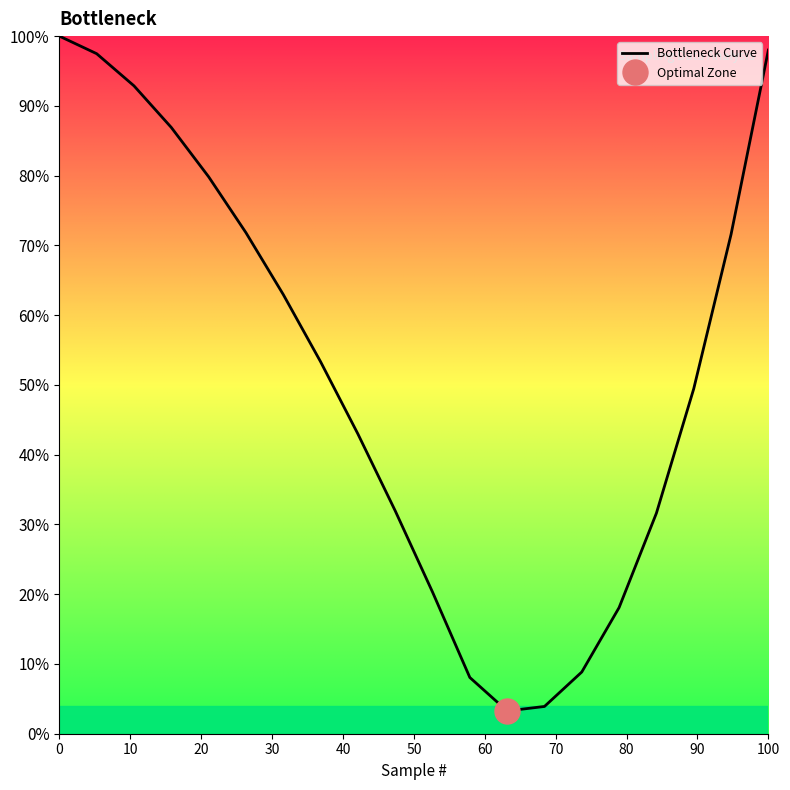

How many lines are shown in the chart?

1